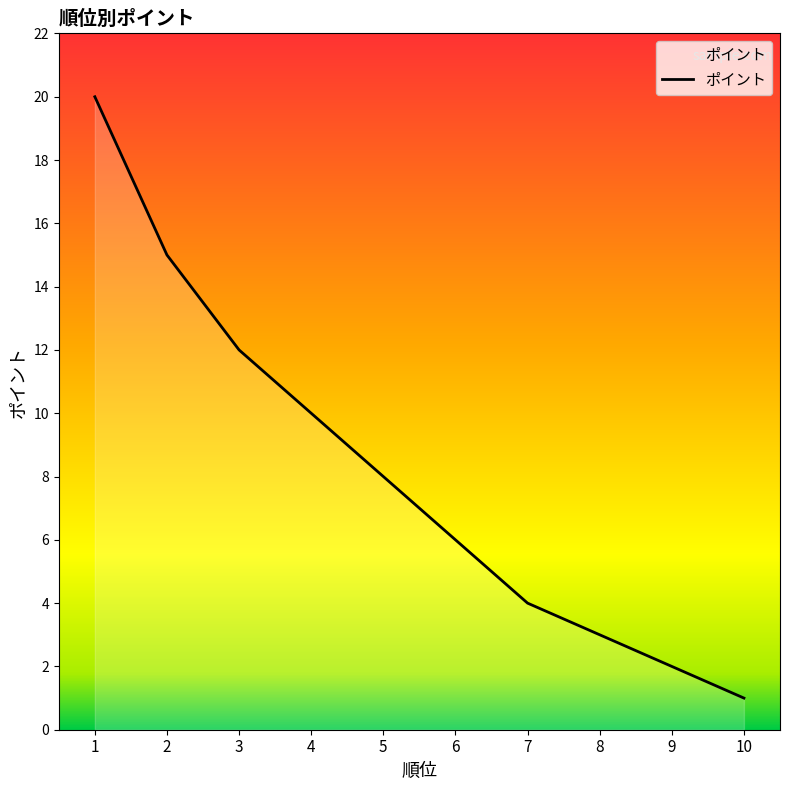

Which has a higher value, 6 or 7?

6